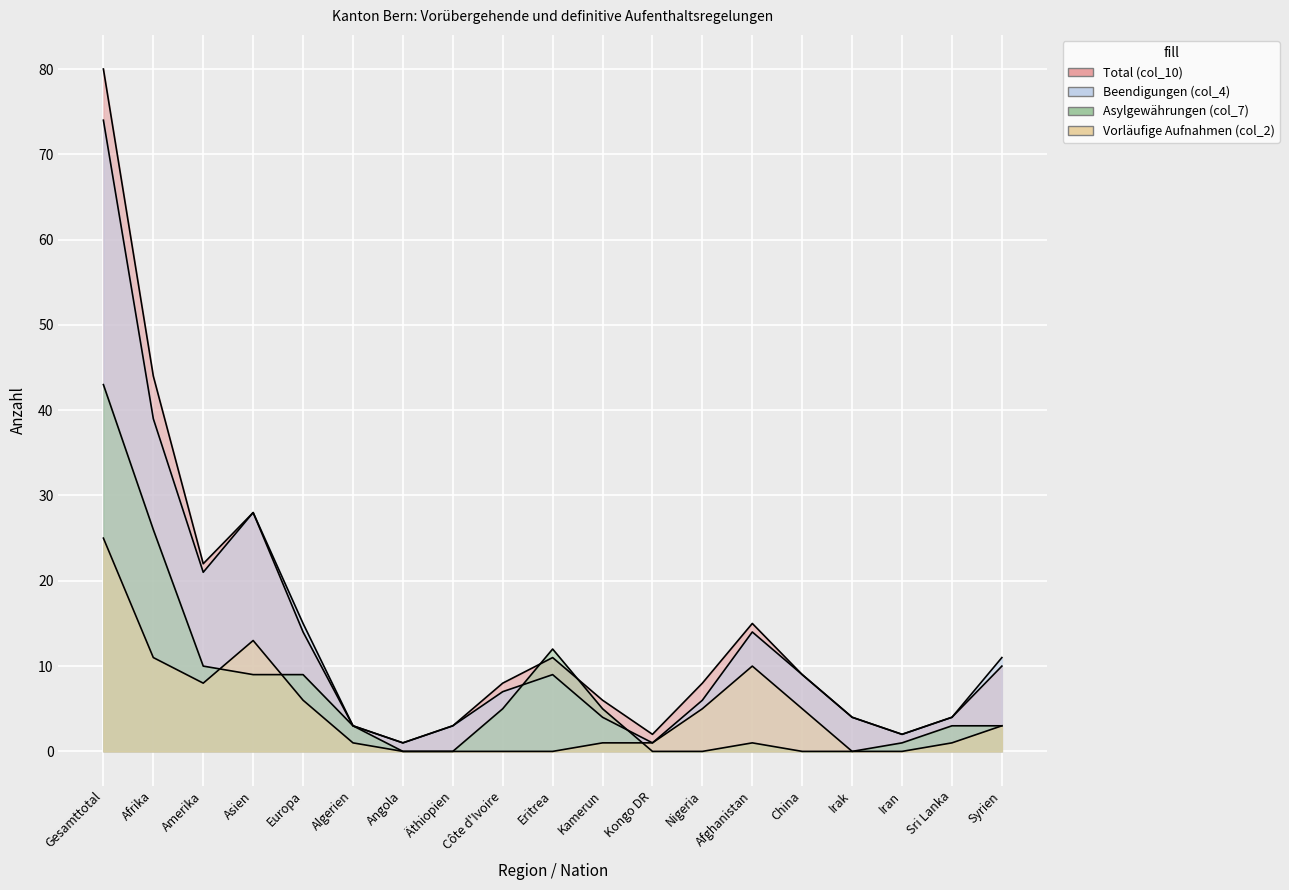

How many series are shown in this chart?

4